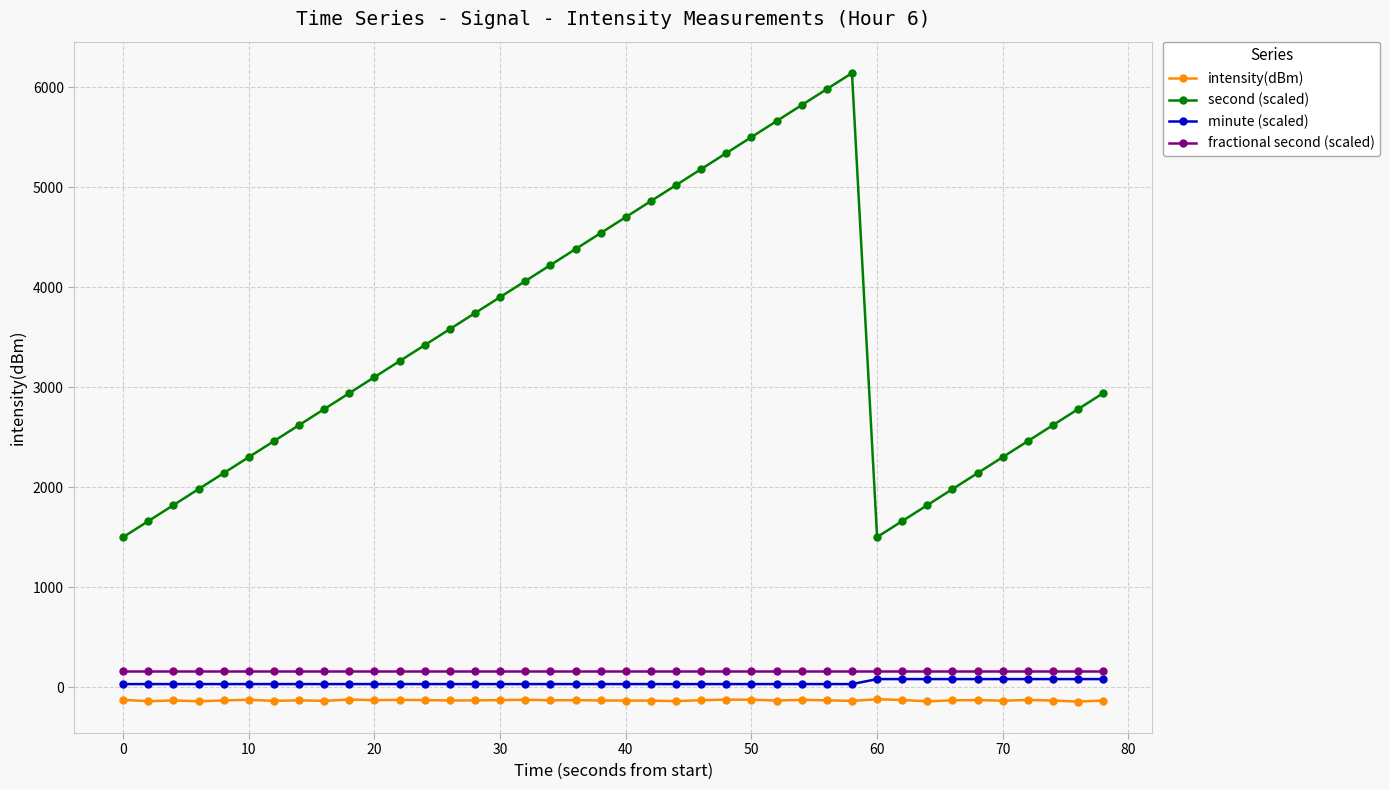

Which series has the largest total across all categories?

second (scaled)